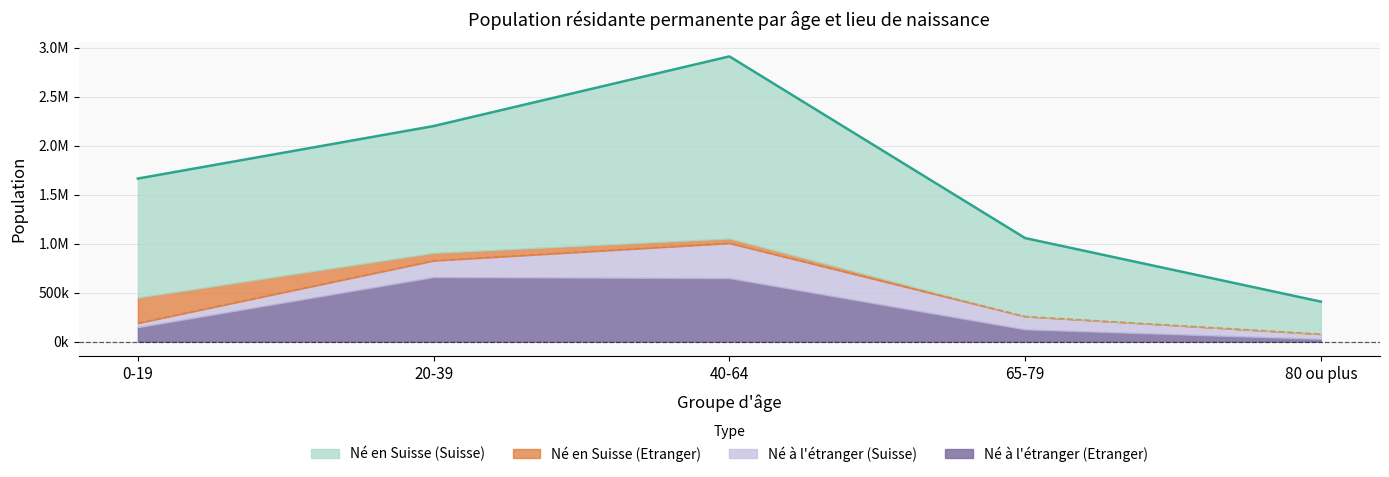

What is the minimum value for Né en Suisse (Total boundary)?

408701